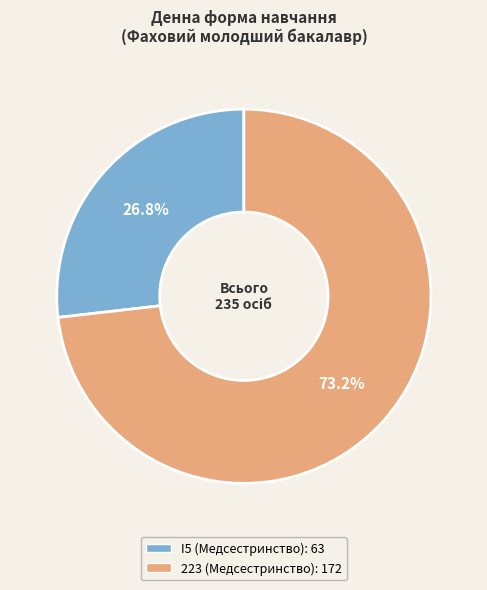

Is it true that 223 (Медсестринство) is 73% of the pie?

True